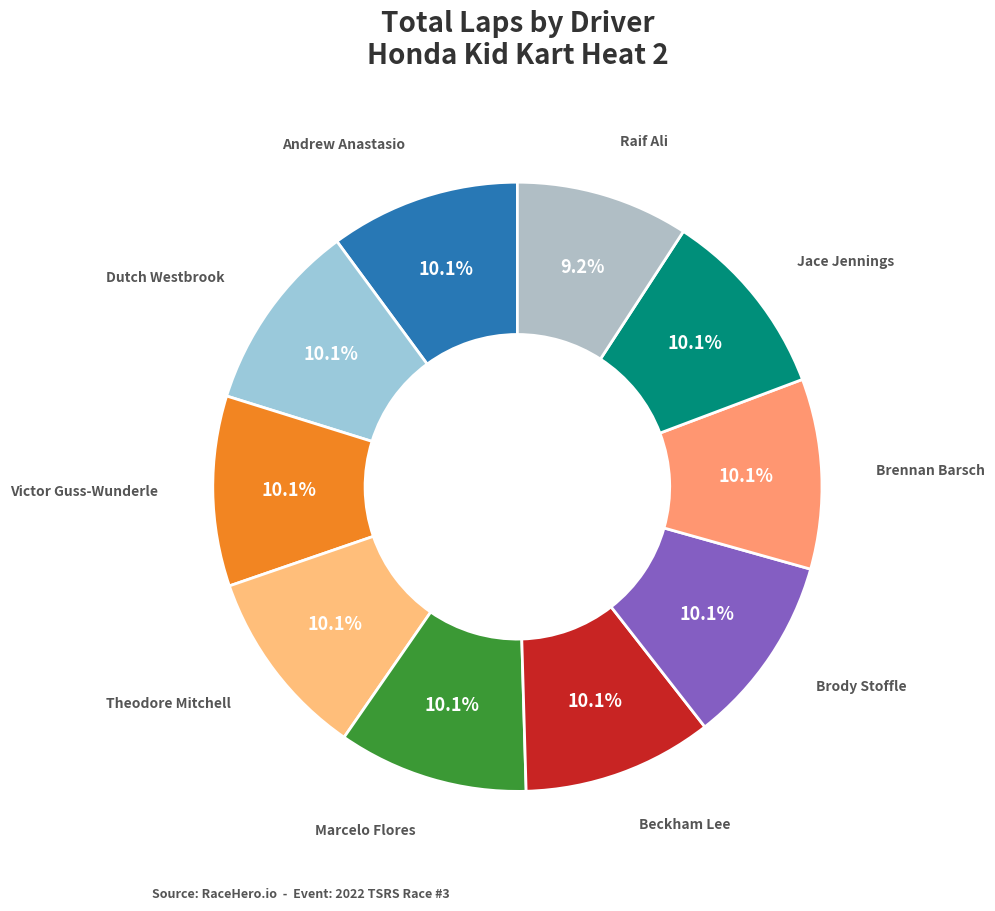

To the nearest percent, what is the difference between the largest and smallest slice percentages?

1%